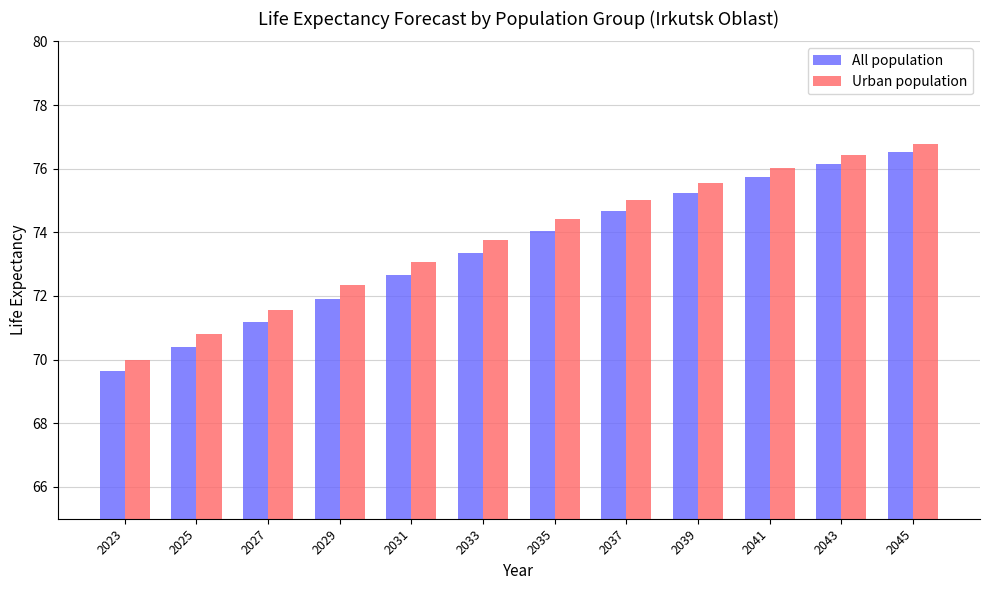

What is the difference between the All population values at 2033 and 2027?

2.2